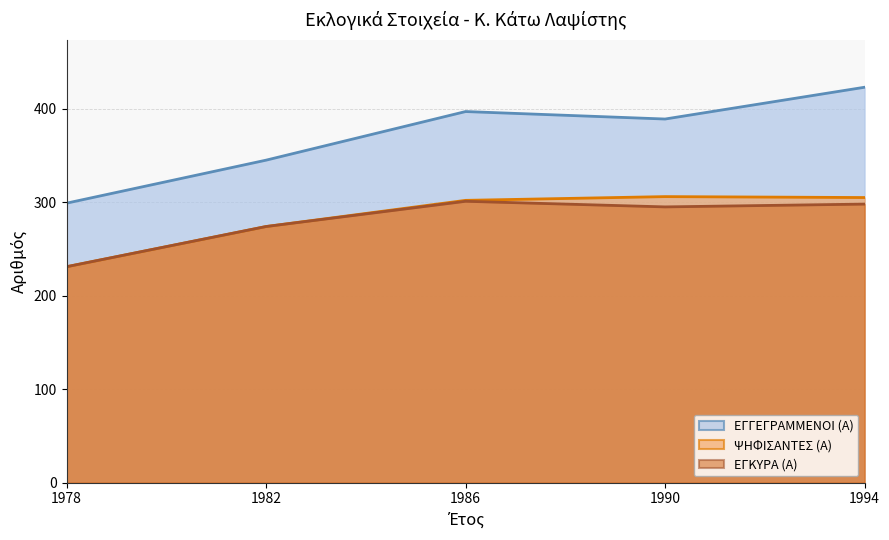

Which series has the largest total across all categories?

ΕΓΓΕΓΡΑΜΜΕΝΟΙ (Α)